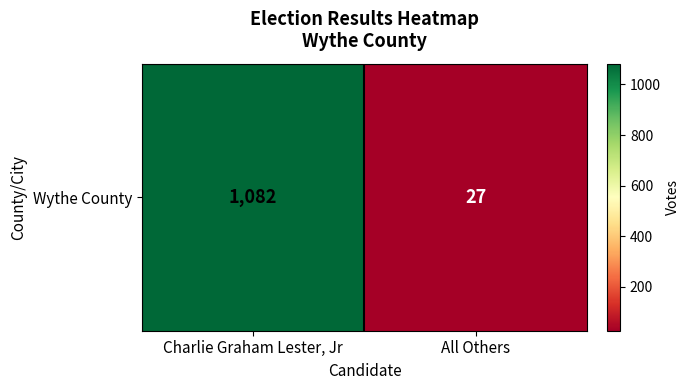

Read the value at All Others.

27